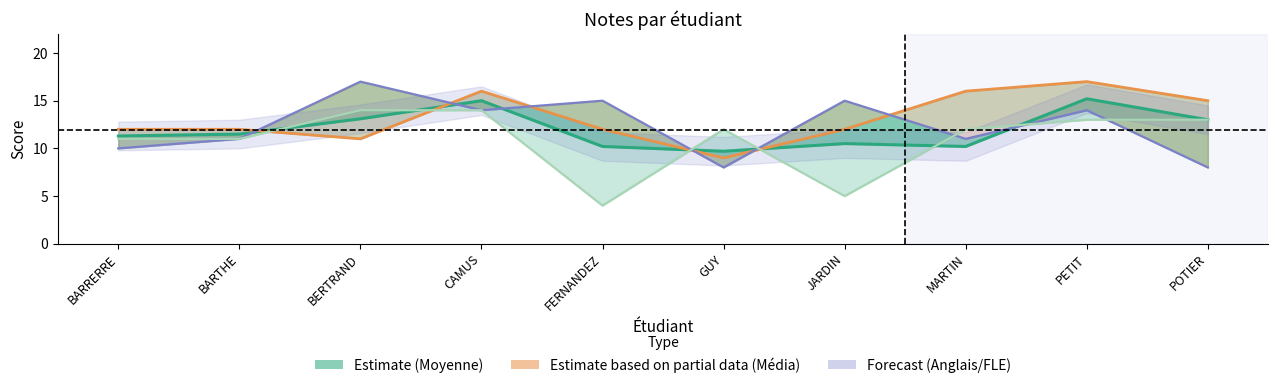

In Média, how many points are higher than both neighbors (excluding endpoints)?

2